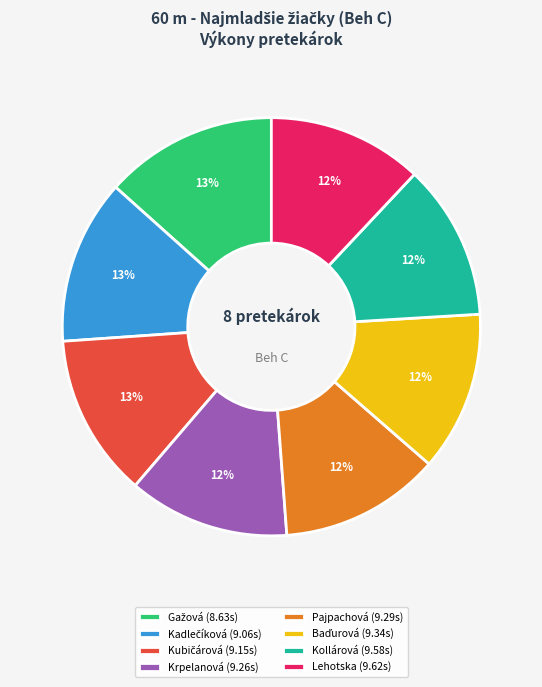

Approximately how many times larger is the value at Pajpachová (9.29s) compared to Kollárová (9.58s)?

1.0